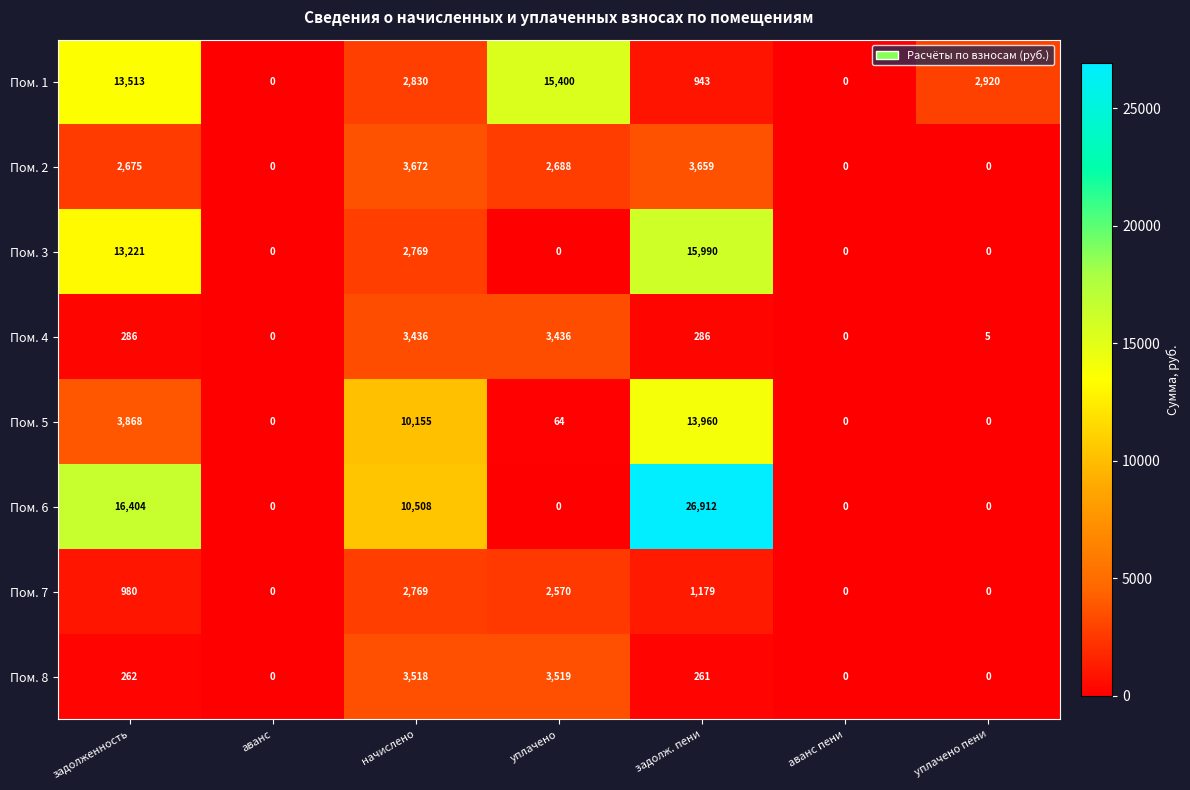

What is the difference between the second highest and minimum values in the Пом. 1 series?

13513